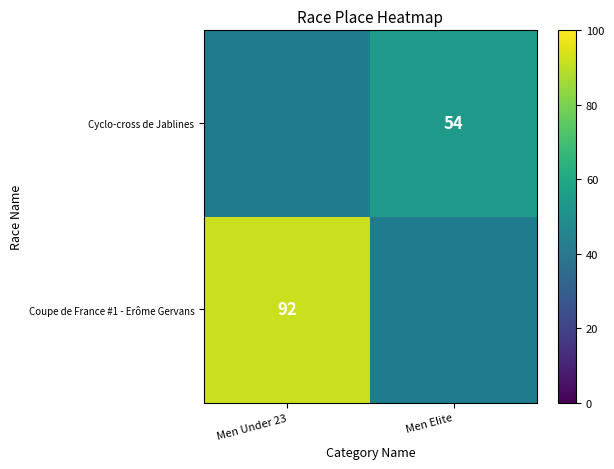

At how many categories does at least one series exceed 64?

1